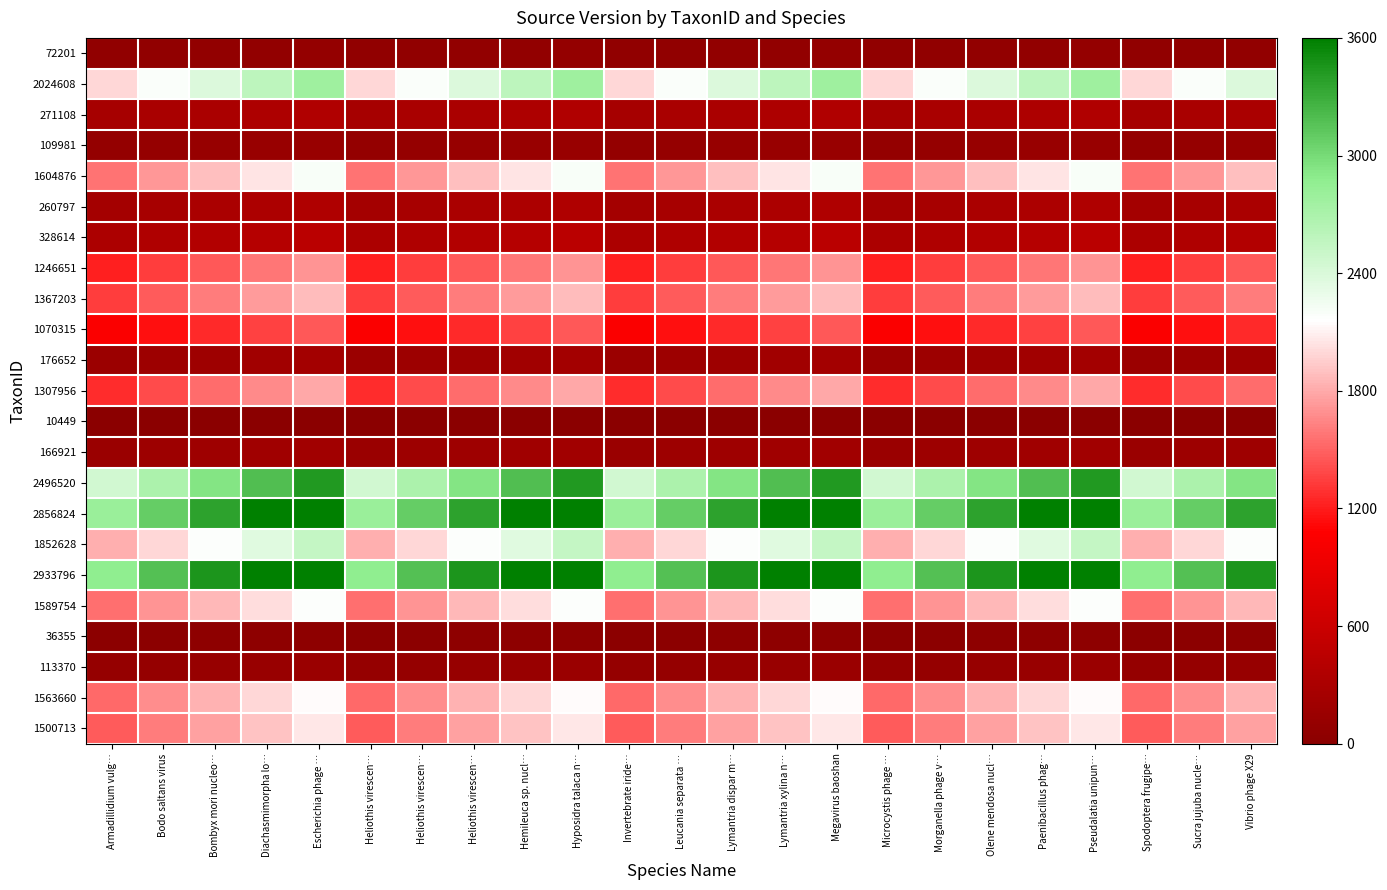

At which category is the sum across all series the highest?

Escherichia phage …